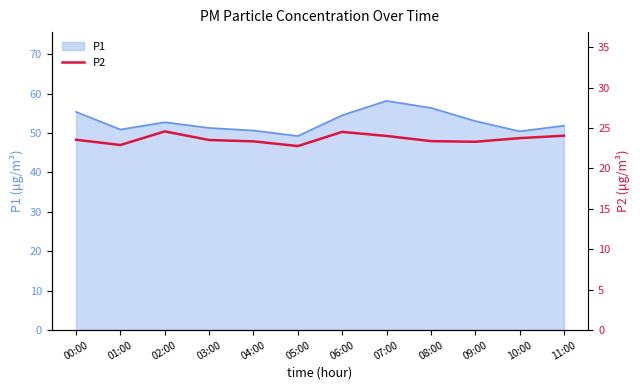

Which category has the highest value in the P1 series?

07:00